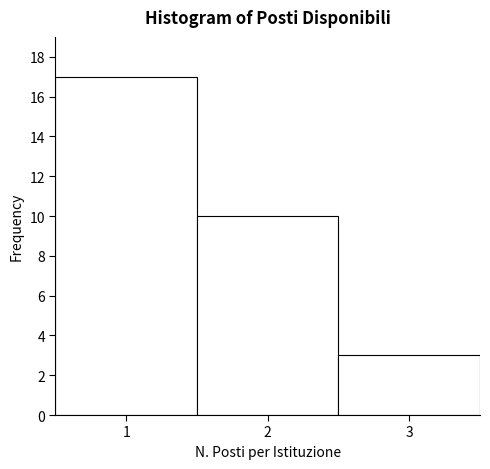

Reading left to right, transcribe this chart: for each bar, give the range it covers on the x-axis and its height. The values are not printed on the chart, so give them approximately, as read against the axis.

0.5 to 1.5: 17
1.5 to 2.5: 10
2.5 to 3.5: 3